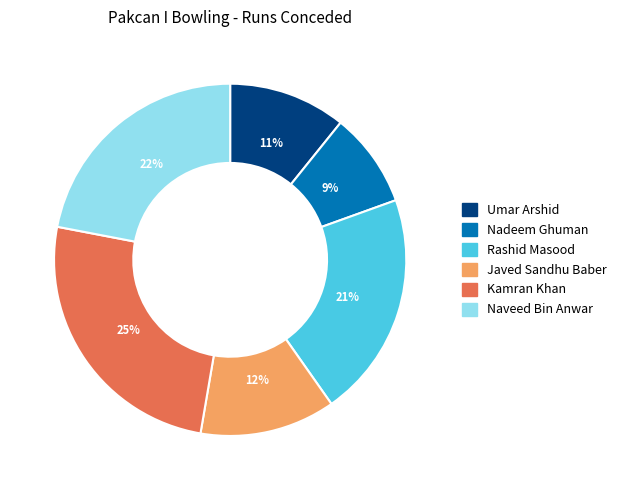

True or false: Naveed Bin Anwar accounts for 22% of the total.

True